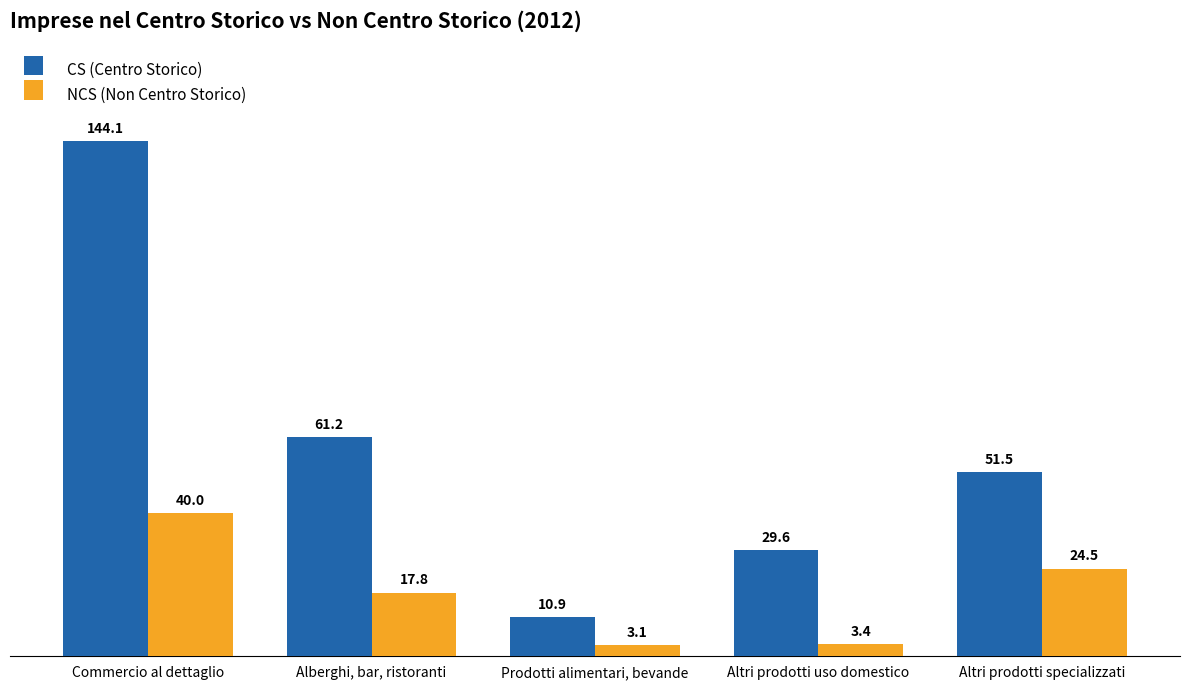

How many values in the NCS (Non Centro Storico) series exceed 17?

3